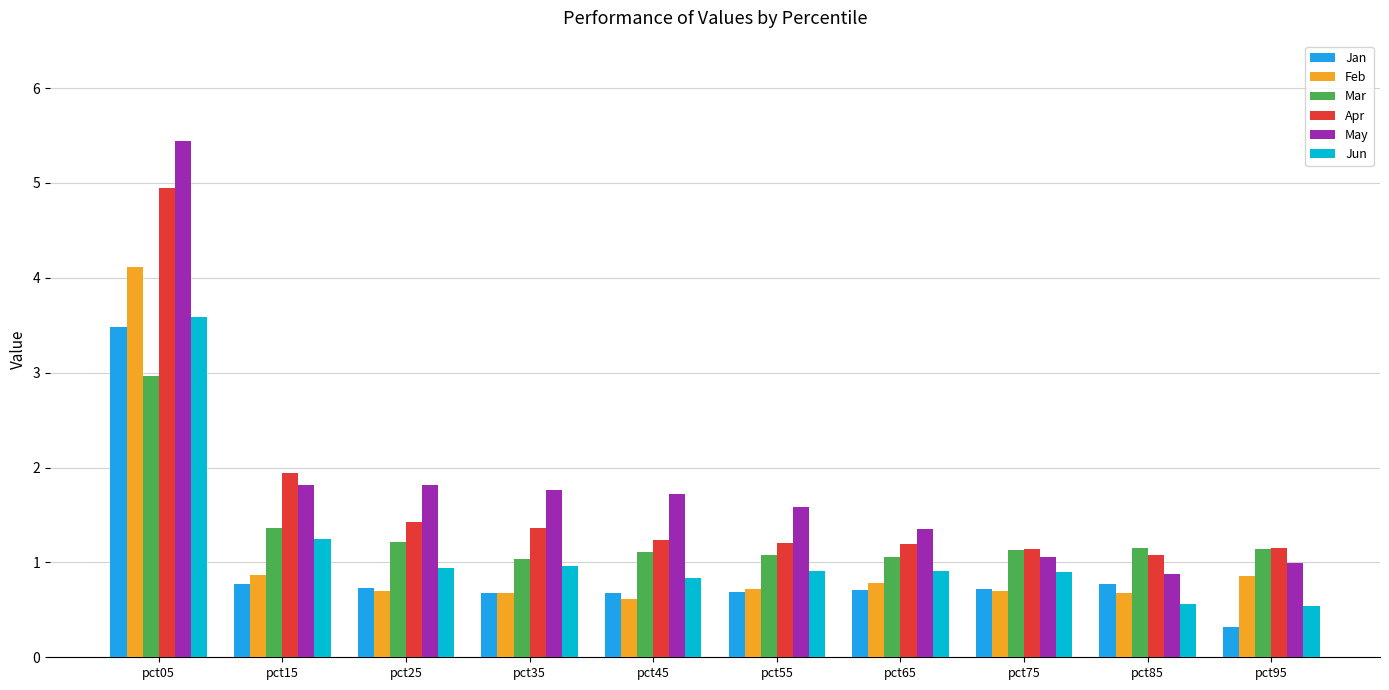

Is the value of Jan at pct25 greater than the value of Jun at pct05?

No